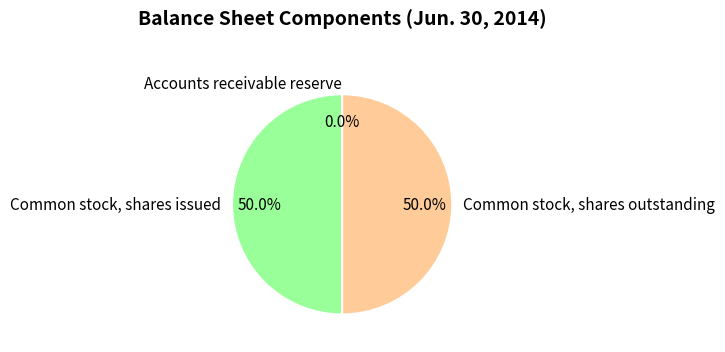

What percentage do Common stock, shares issued and Common stock, shares outstanding together represent?

100.0%